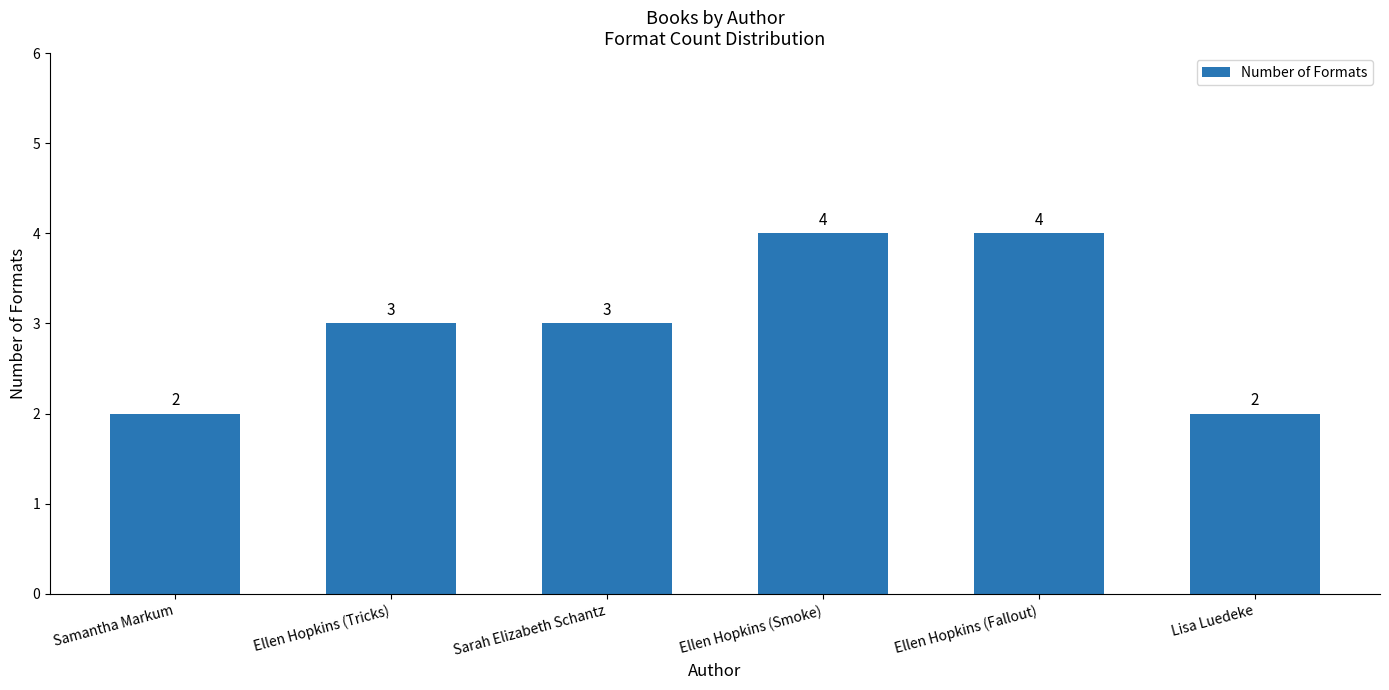

How many data points are less than 3?

2